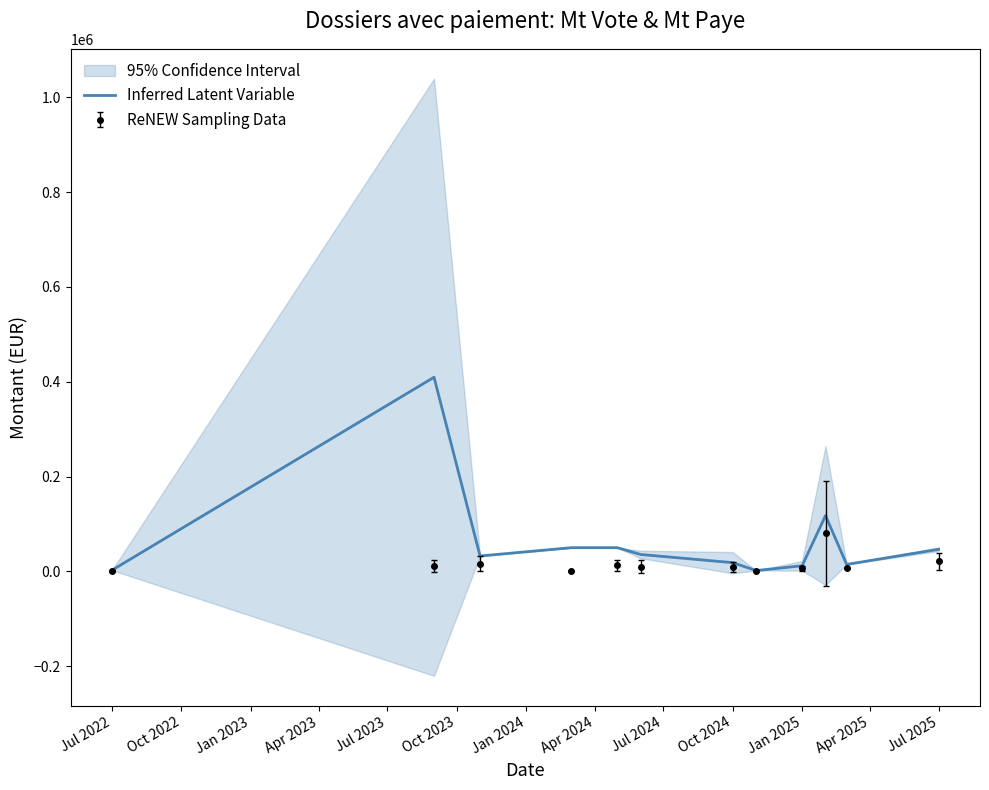

What is the value of the 3rd point from the left?

32500.0